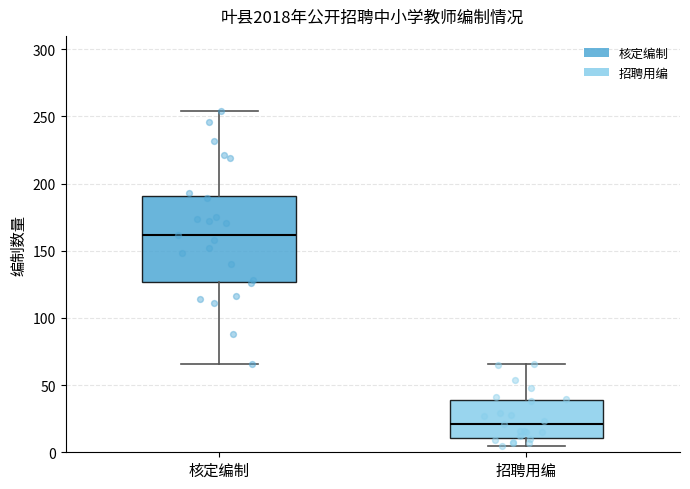

Comparing the boxes themselves (not the whiskers), which one is the tallest?

核定编制